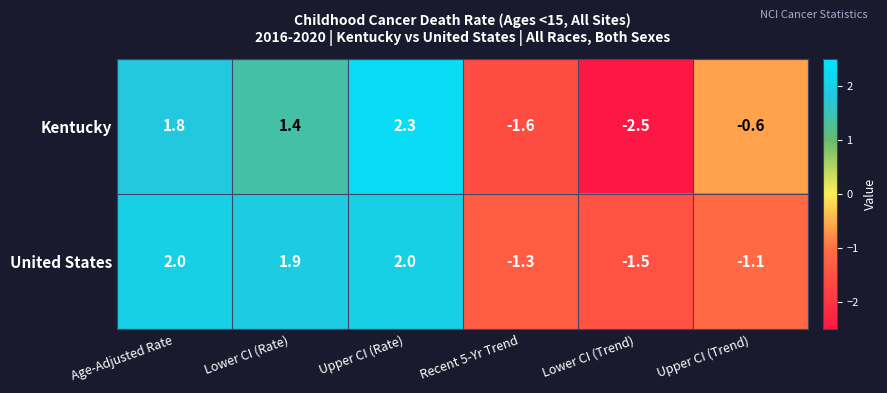

At how many categories does at least one series exceed 0?

3